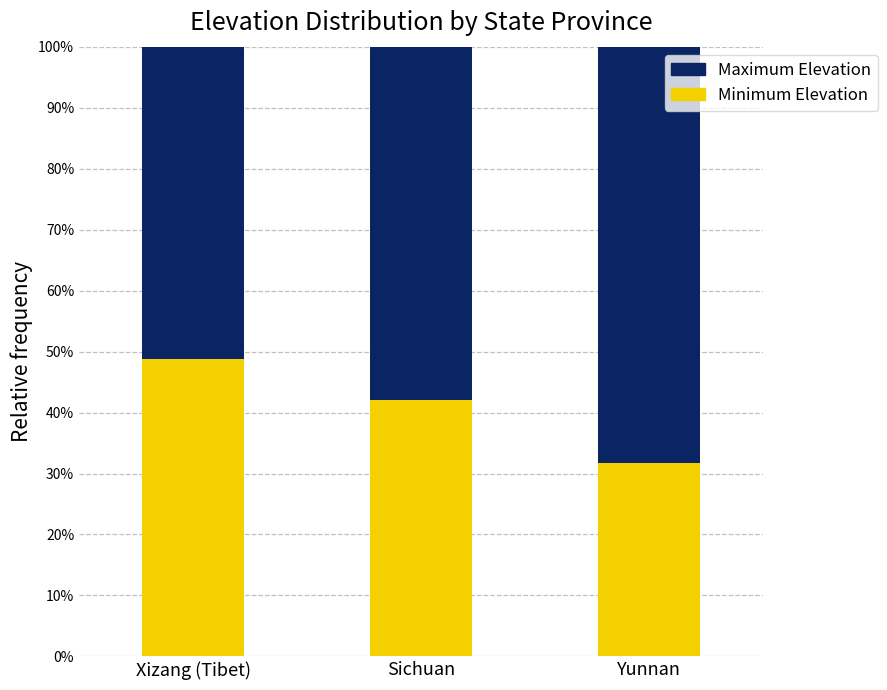

True or false: Minimum Elevation has a value of 31.7 at Yunnan.

True